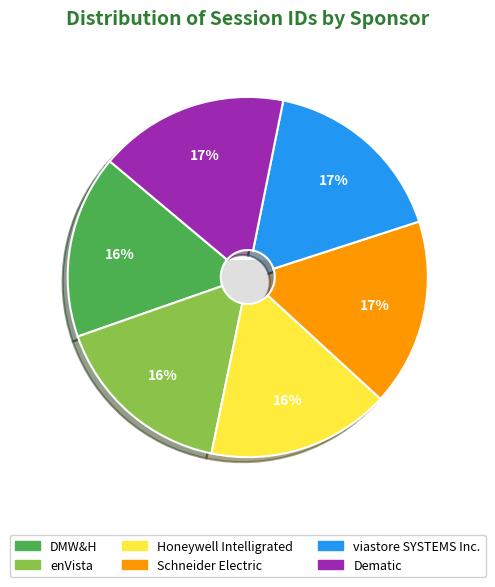

To the nearest percent, what is the average slice percentage?

17%